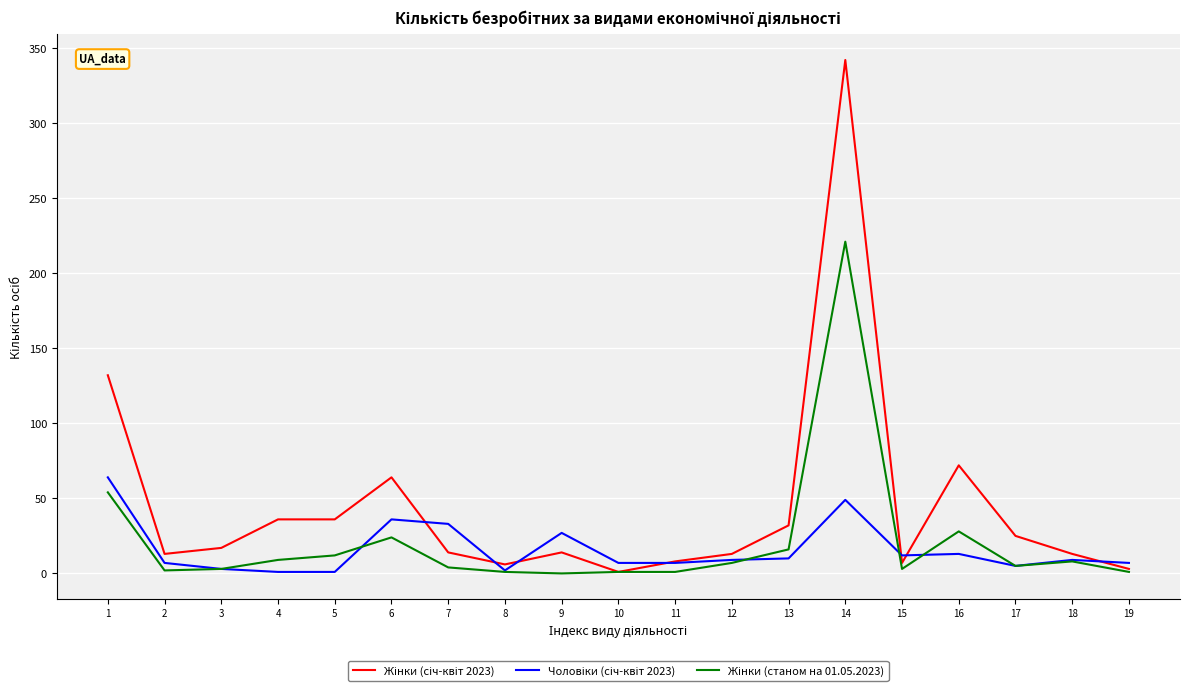

At which category is the sum across all series the highest?

14